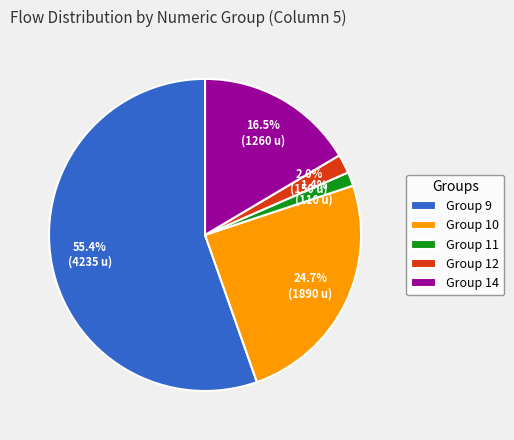

Which category has the smallest portion of the pie?

Group 11